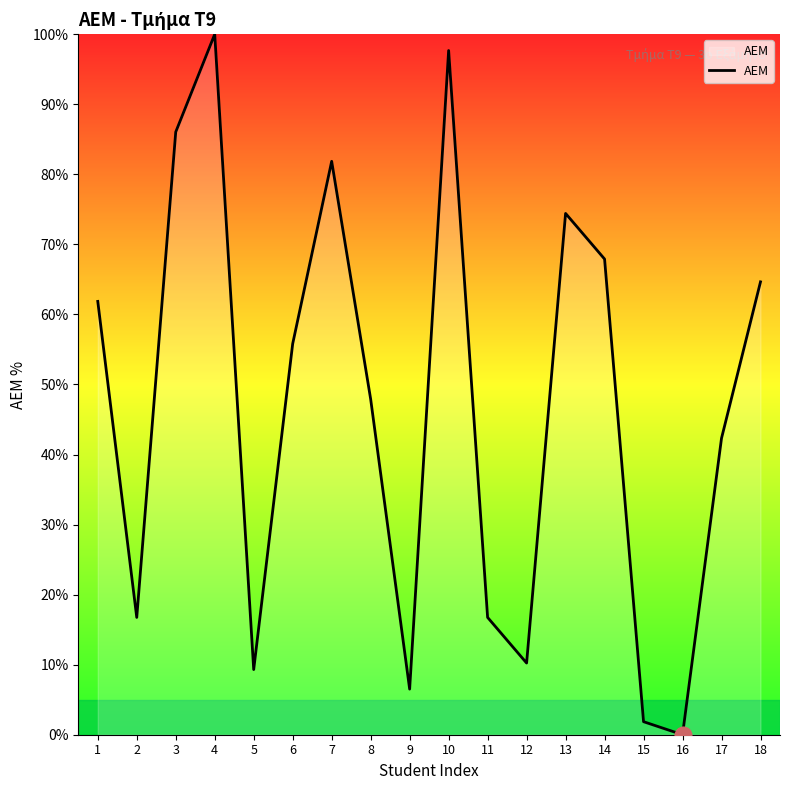

How many interior local valleys (lower than both neighbors) does the data have?

5